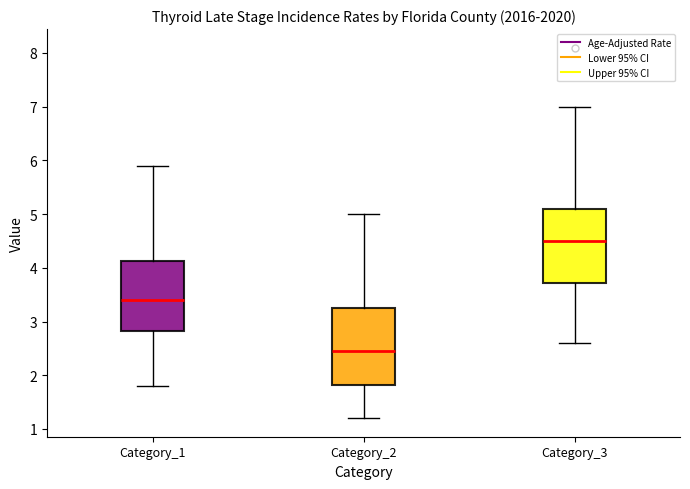

Reading left to right, read every box against the y-axis: the position of its median line, the range the box covers, and the ends of its whiskers. The values are not printed on the chart, so give them approximately, as read against the axis.

Category_1: median 3.4, box 2.8 to 4.1, whiskers 1.8 to 5.9
Category_2: median 2.5, box 1.8 to 3.3, whiskers 1.2 to 5.0
Category_3: median 4.5, box 3.7 to 5.1, whiskers 2.6 to 7.0